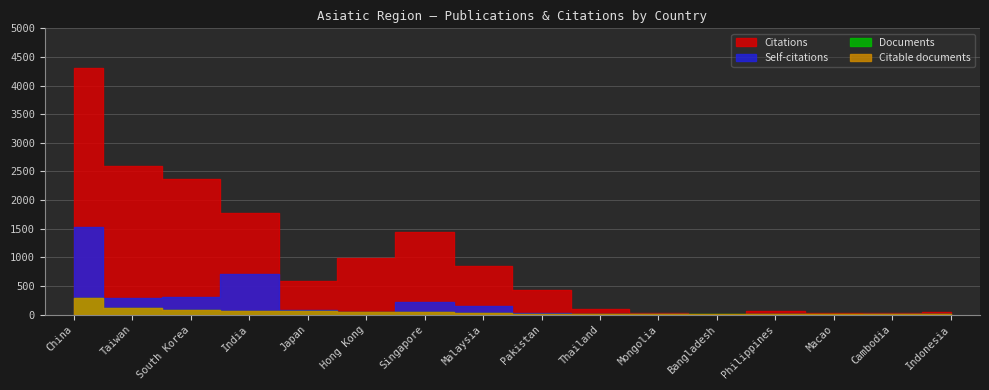

True or false: Citations has more than 0 interior local peaks.

True